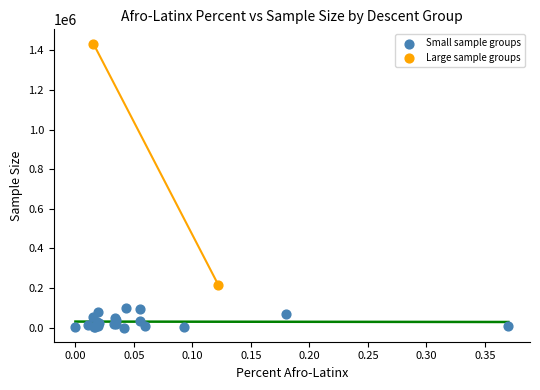

Which series has the widest spread of Y values?

Large sample groups